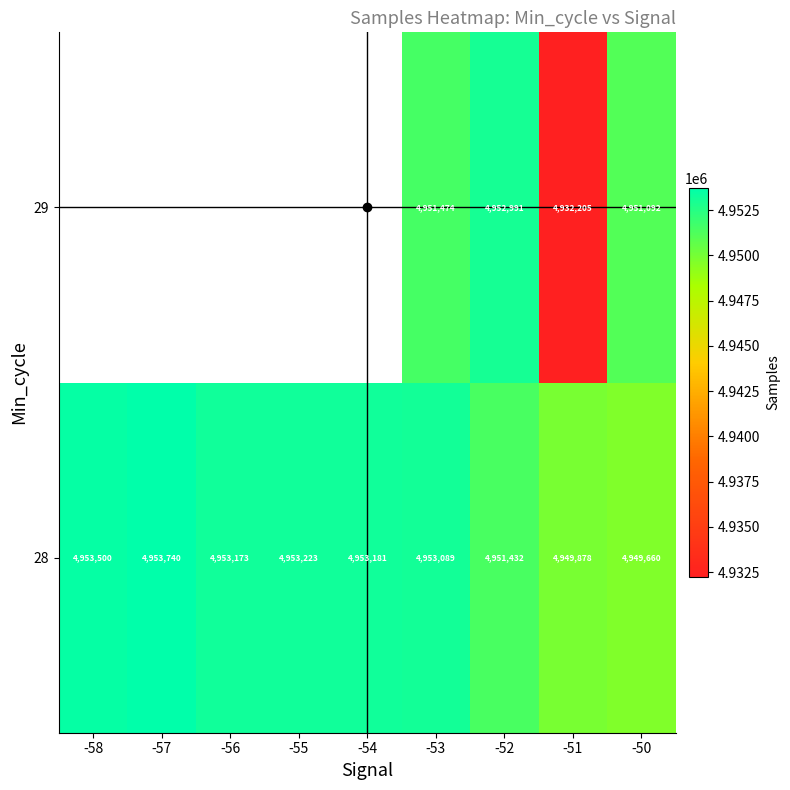

List the series in order of their peak value, highest first.

28, 29